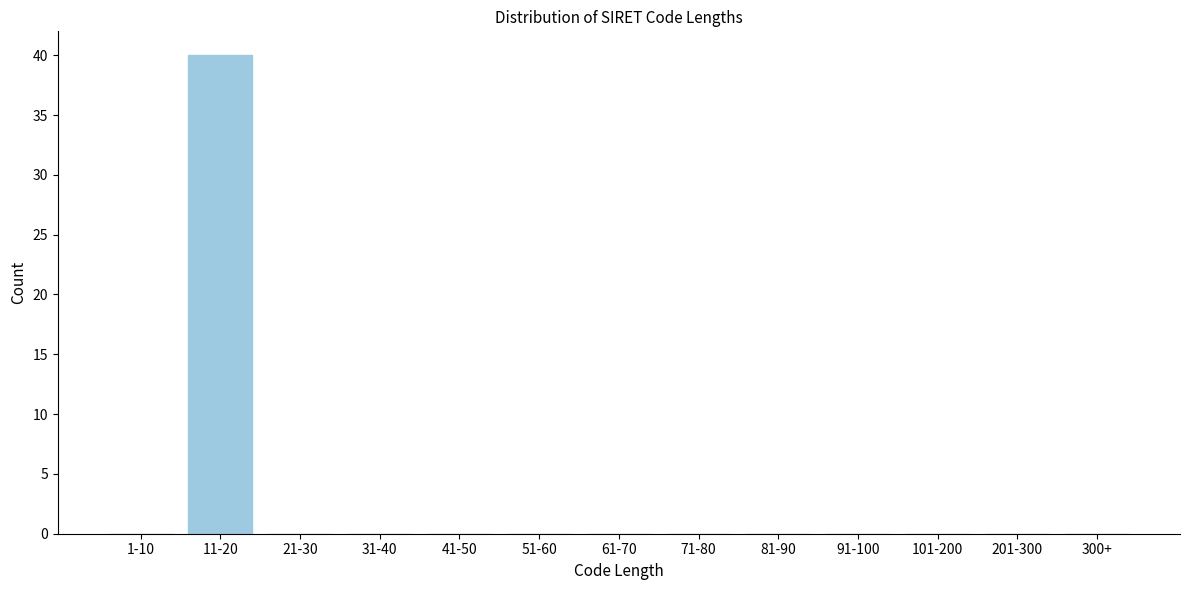

Reading left to right, list all the values displayed in this chart.

1-10=0	11-20=40	21-30=0	31-40=0	41-50=0	51-60=0	61-70=0	71-80=0	81-90=0	91-100=0	101-200=0	201-300=0	300+=0